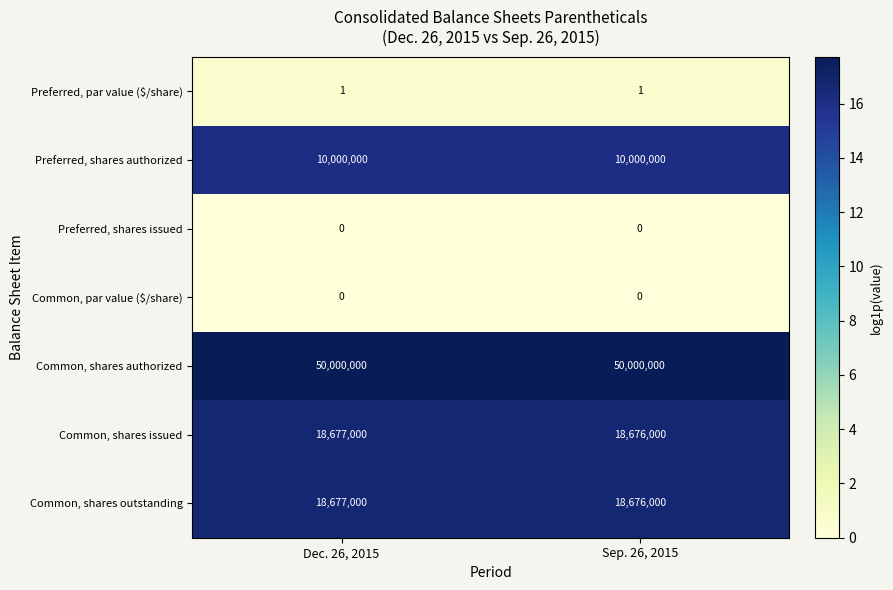

What is the difference between the Common, shares issued values at Sep. 26, 2015 and Dec. 26, 2015?

1000